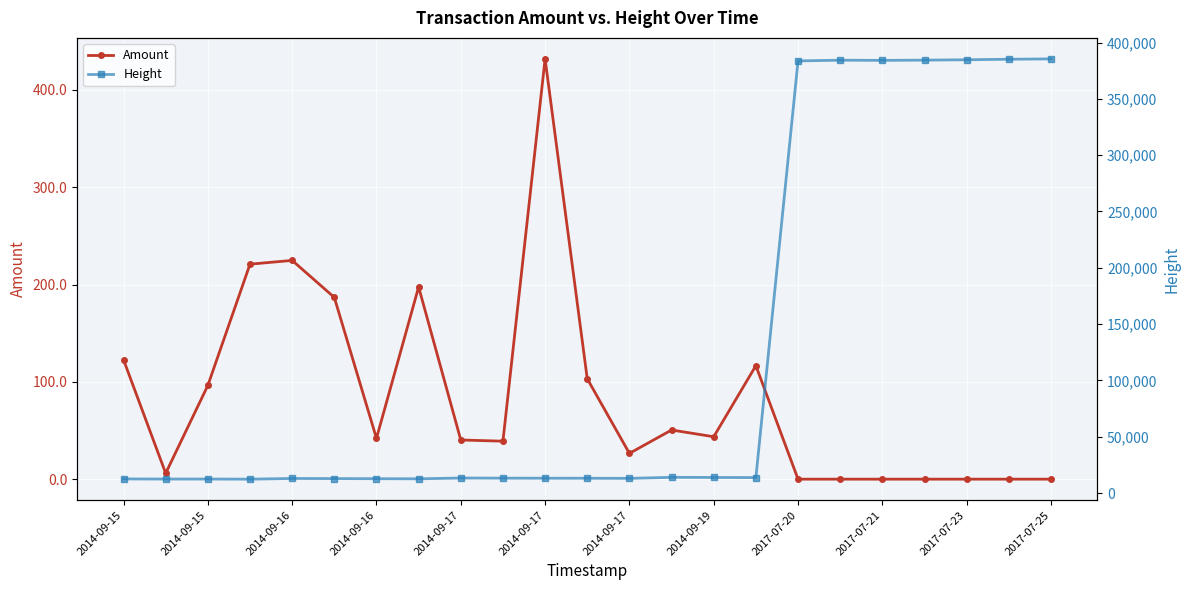

True or false: Height and Amount intersect in this chart.

False